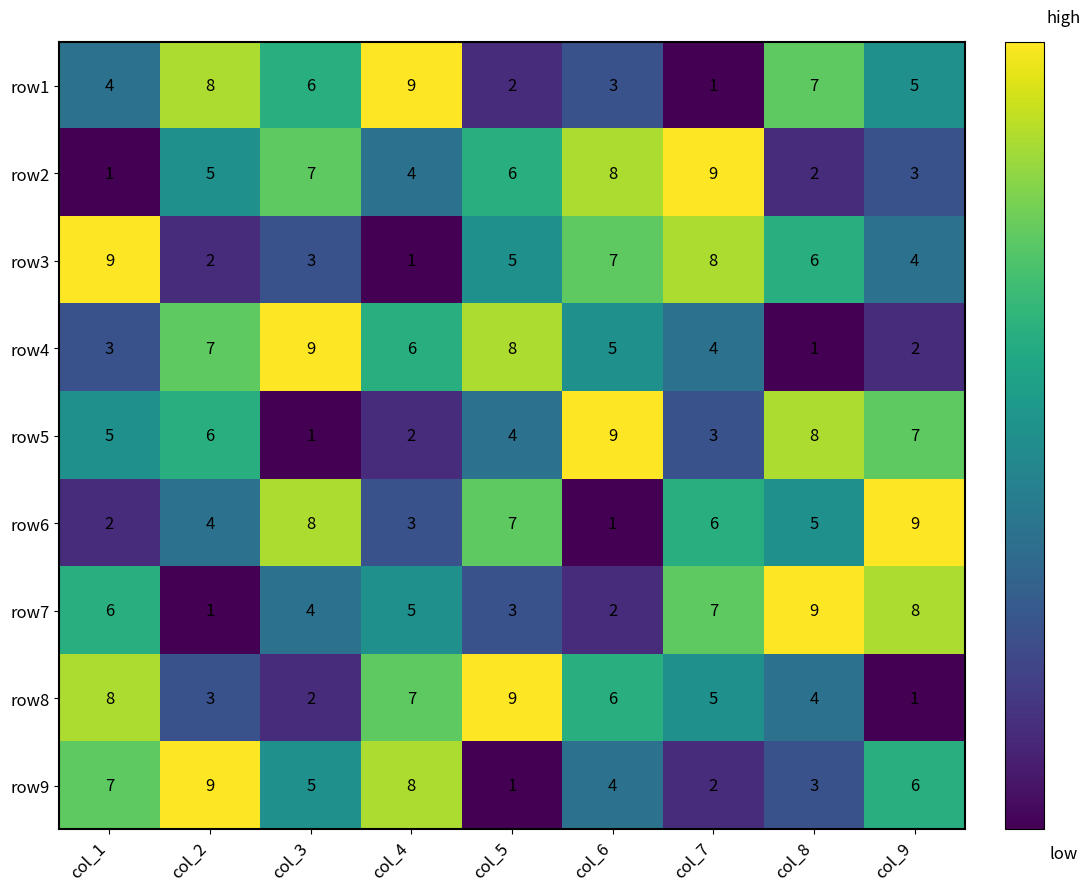

What is the difference between the highest and lowest values at col_4?

8